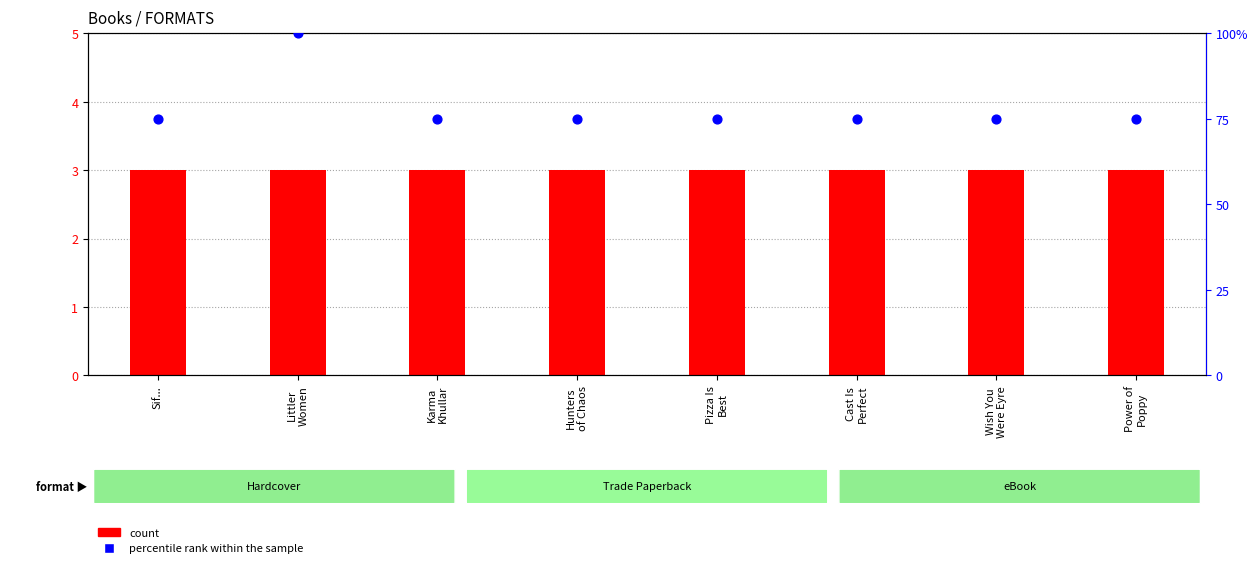

Which series contains the lowest Y value?

count